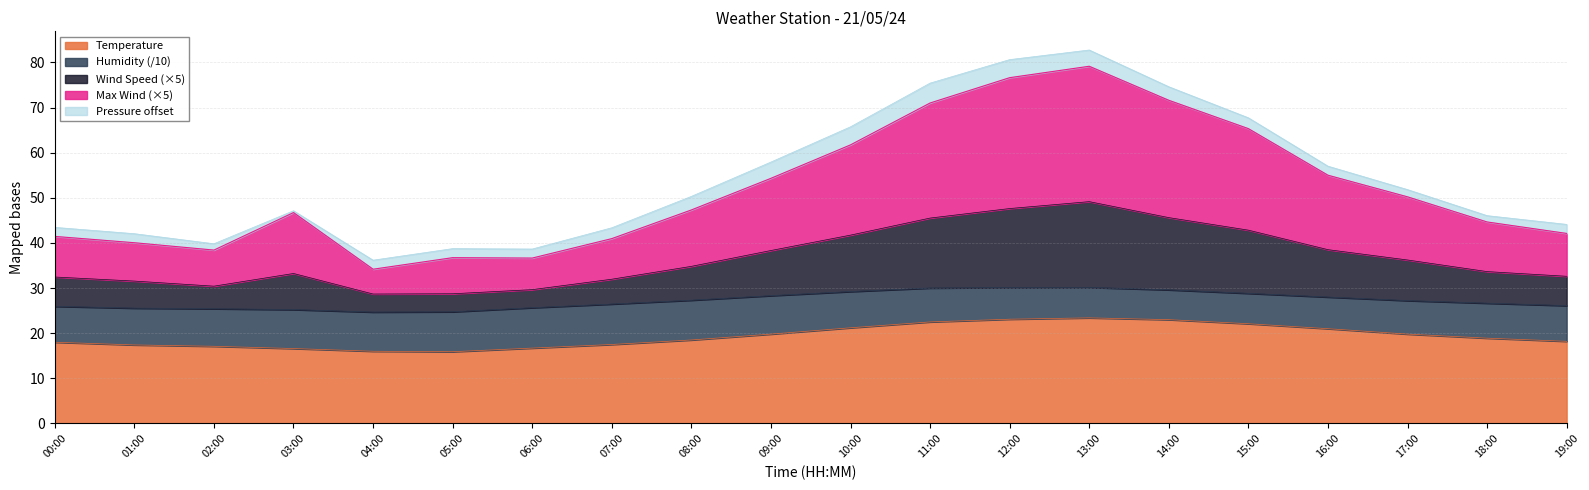

Is the value of Temperature at 16:00 greater than the value of Max Wind at 12:00?

No